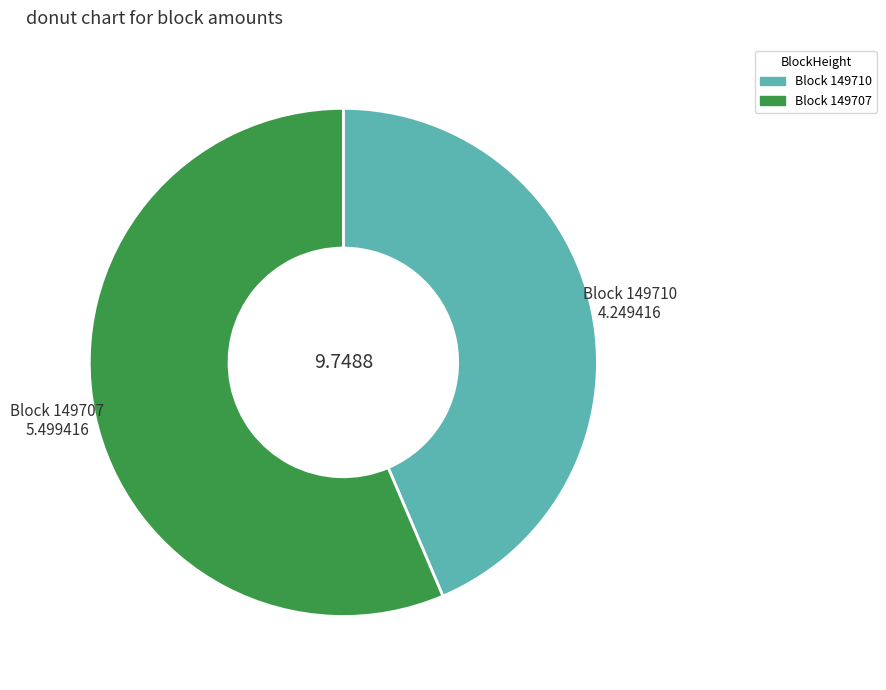

Does any single category account for the majority?

Yes